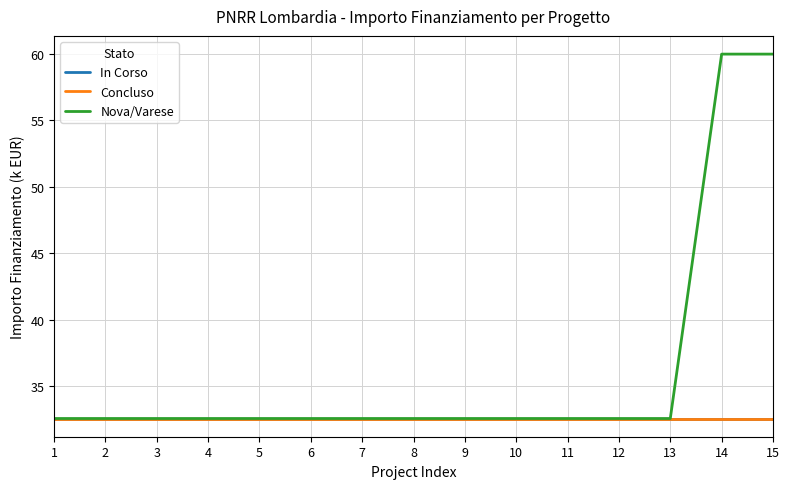

True or false: Concluso and In Corso intersect in this chart.

False